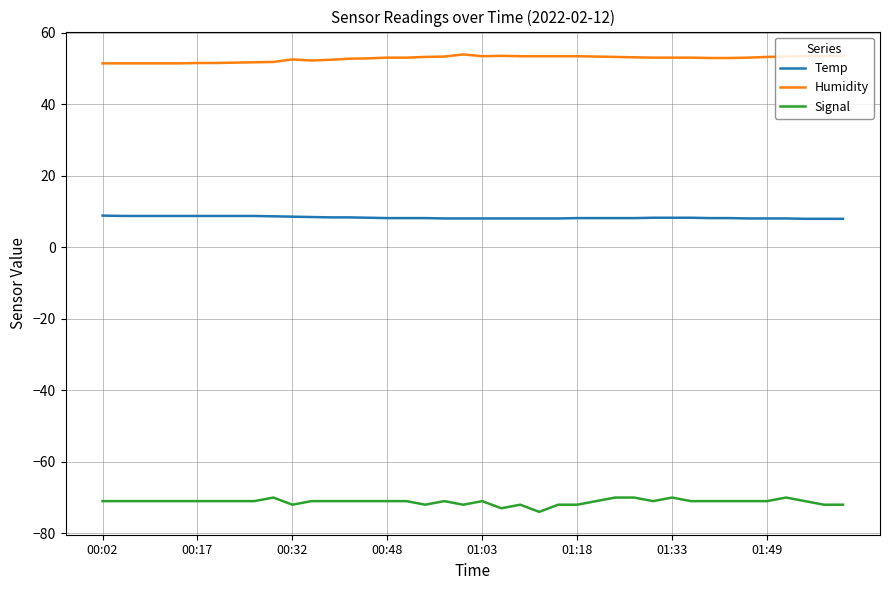

What is the minimum value shown in the chart?

-74.0